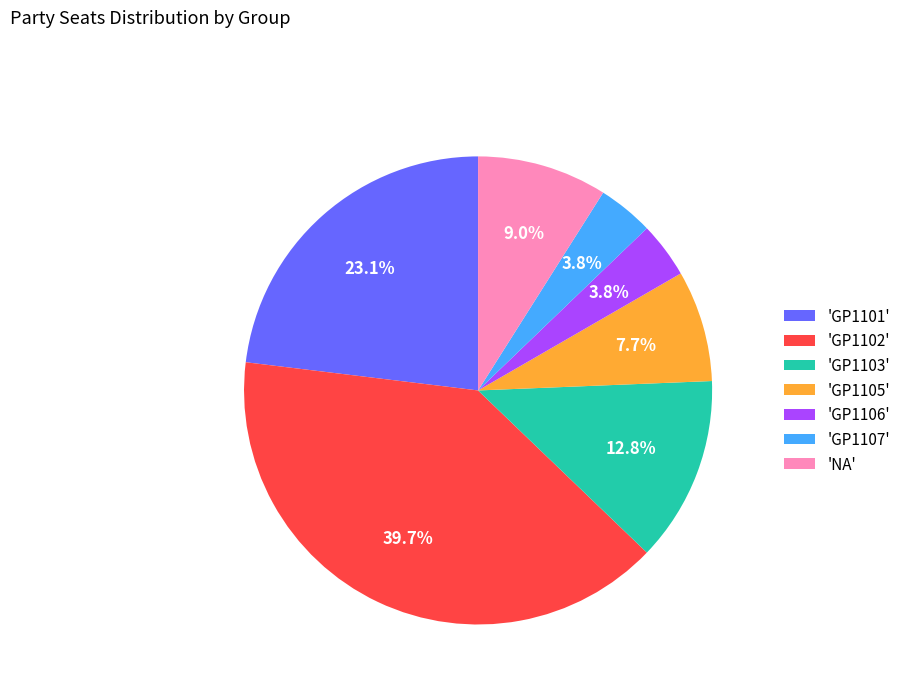

Does any single category account for the majority?

No